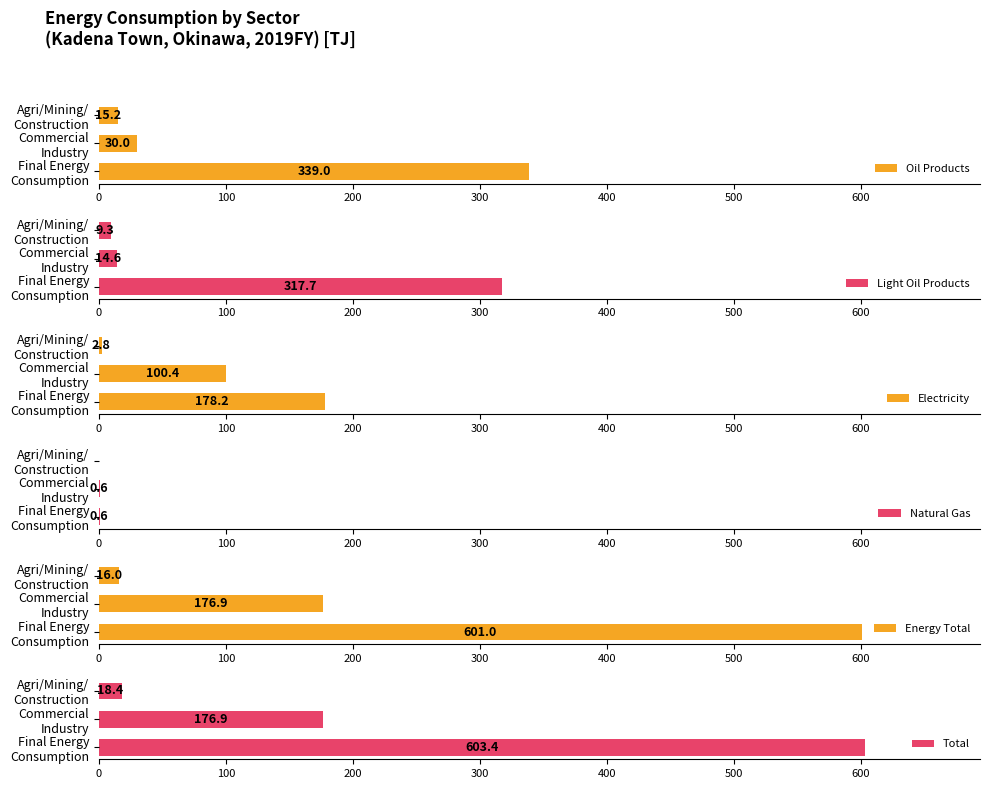

How many groups of bars are there?

3